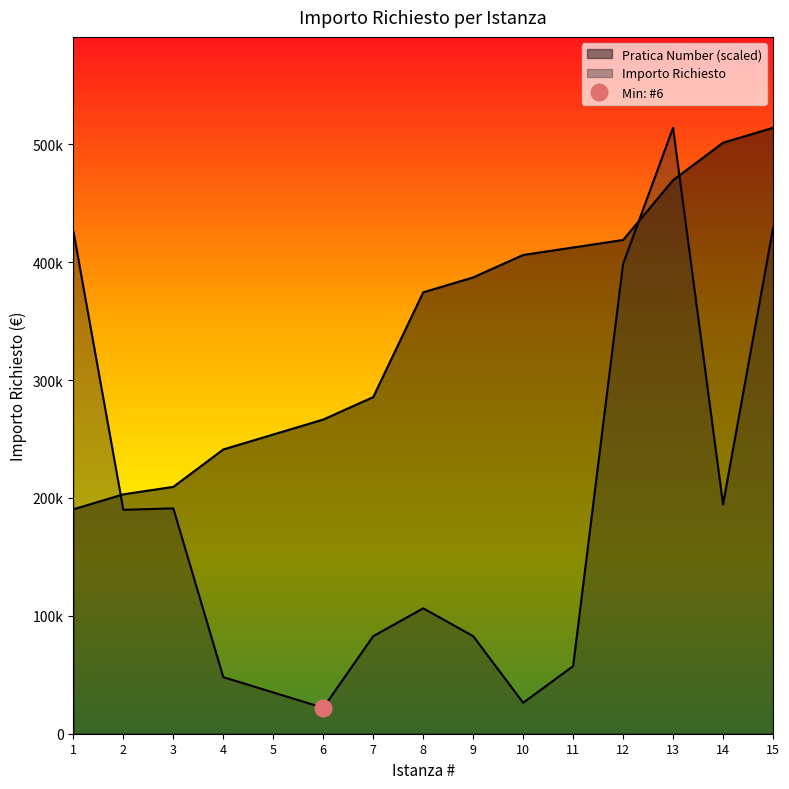

Reading left to right, what are all the values shown in this chart?

Pratica Number: 1=190407.4	2=203101.2	3=209448.1	4=241182.7	5=253876.5	6=266570.4	7=285611.1	8=374467.9	9=387161.7	10=406202.5	11=412549.4	12=418896.3	13=469671.6	14=501406.2	15=514100.0
Importo Richiesto: 1=426396.0	2=190000.0	3=191200.0	4=48000.0	5=35014.0	6=22000.0	7=82750.0	8=106420.0	9=82800.0	10=26300.0	11=57328.2	12=398598.4	13=514100.0	14=194600.0	15=428720.0